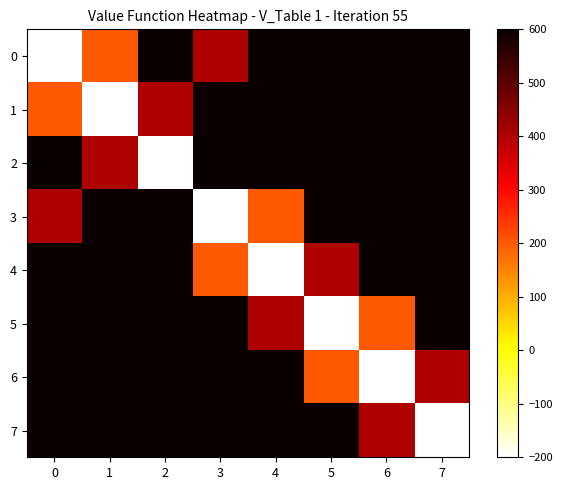

Which label corresponds to the largest value in the chart?

2